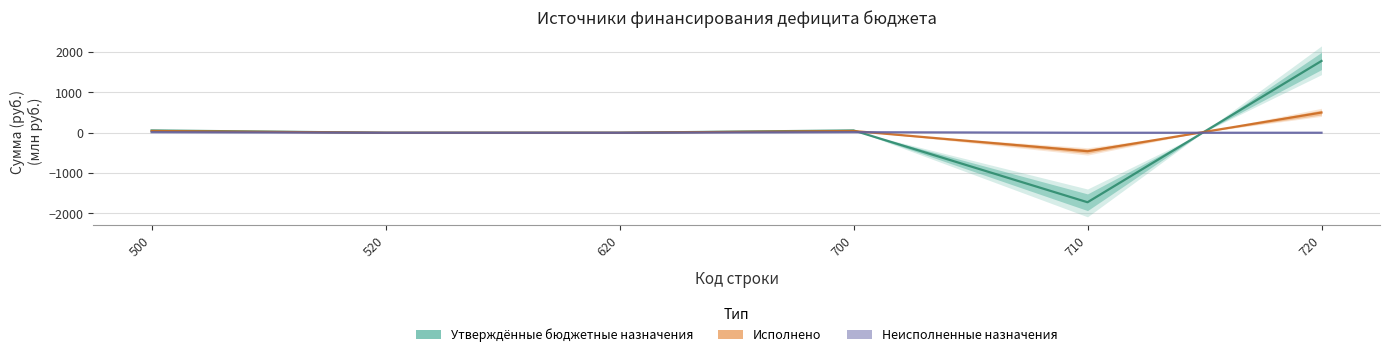

Where does the Исполнено series first go above 43?

500